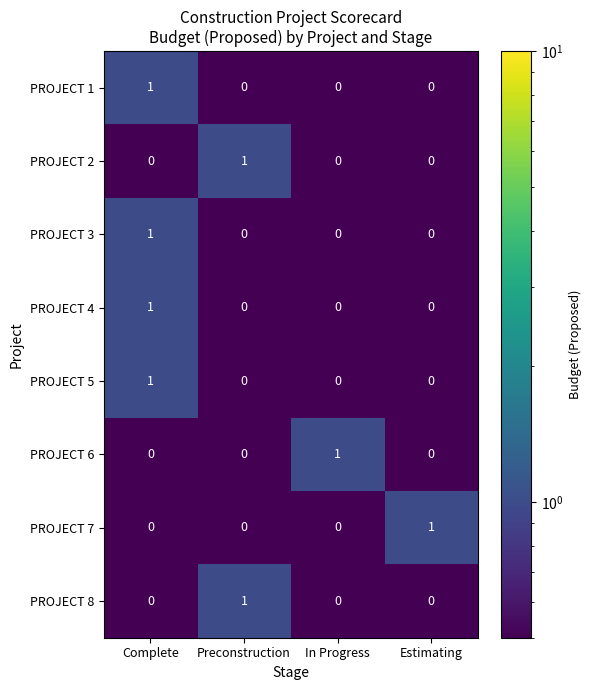

The PROJECT 5 series shows 0 at In Progress. True or false?

True